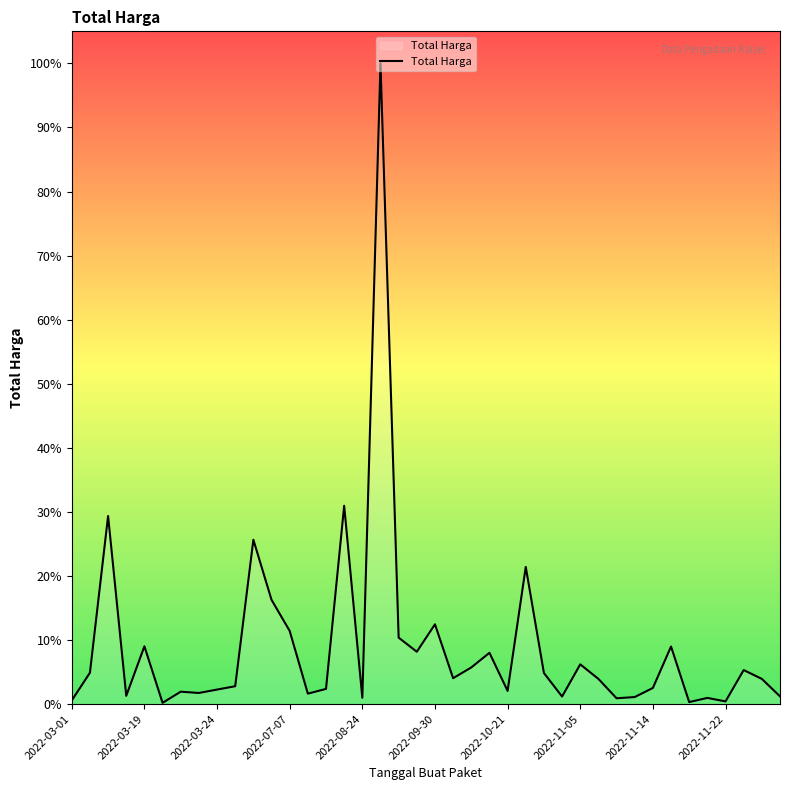

Does the chart have visible grid lines?

No